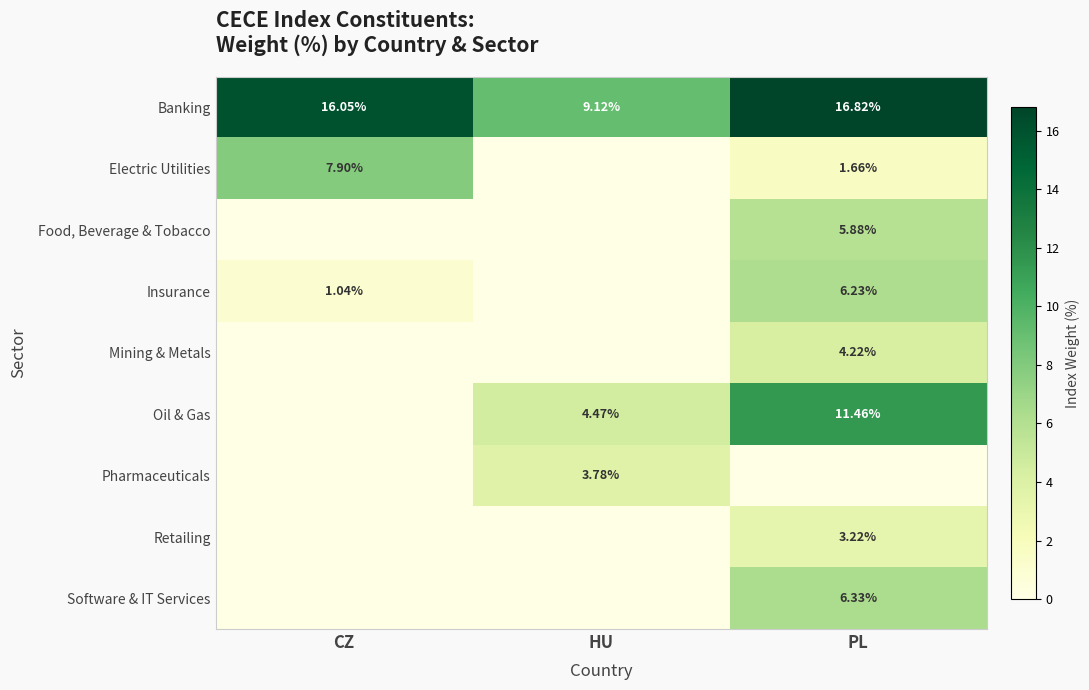

Which has a higher value, PL or HU?

PL